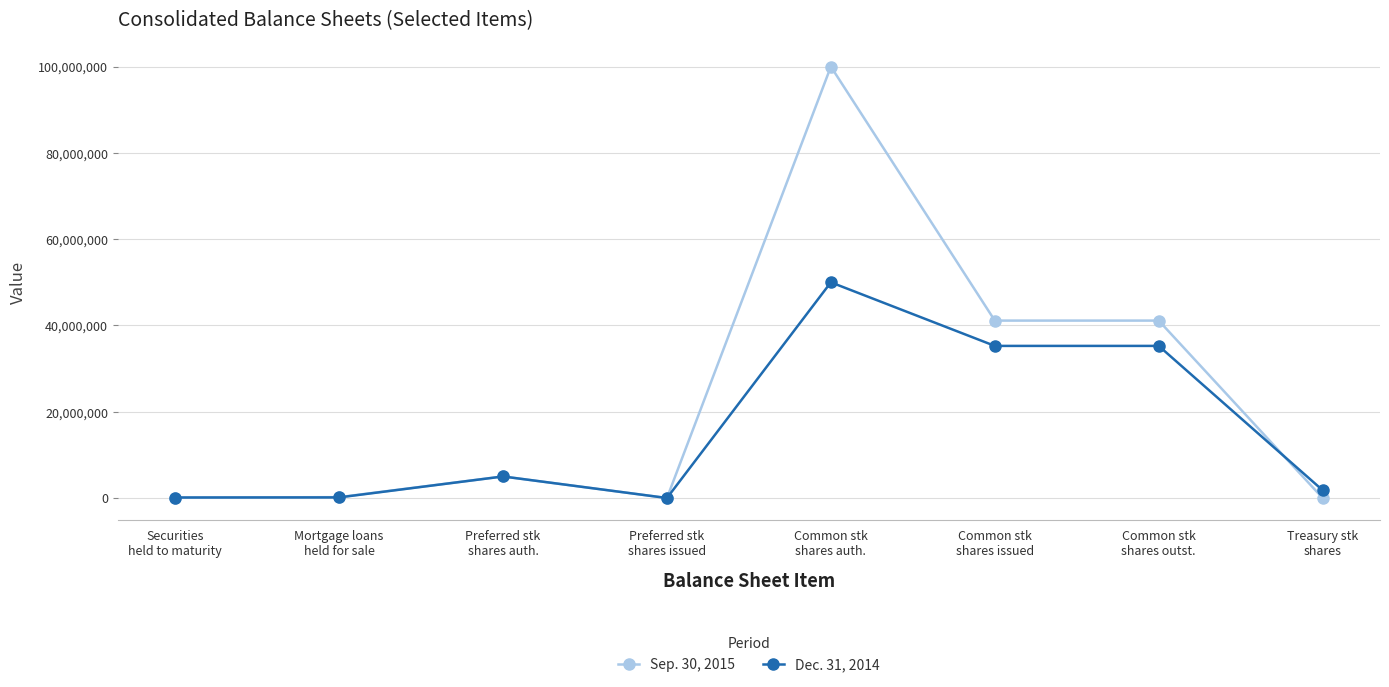

What is the total value across all series at Mortgage loans
held for sale?

342118